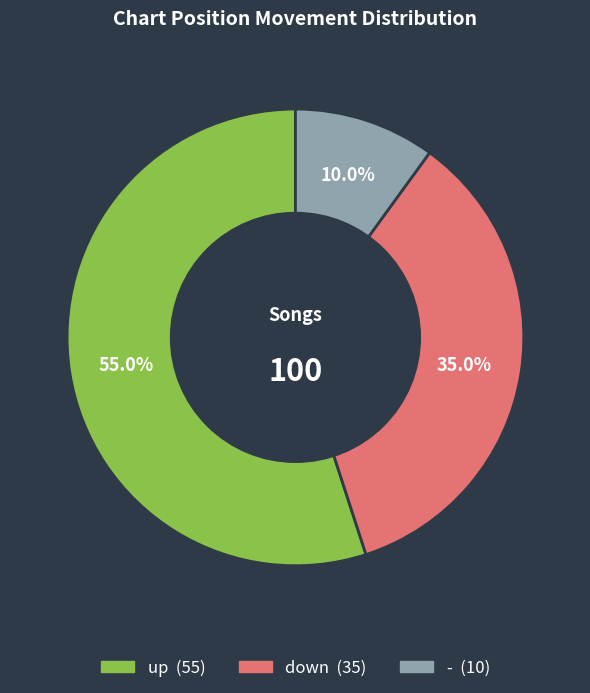

Between up and -, which is larger?

up